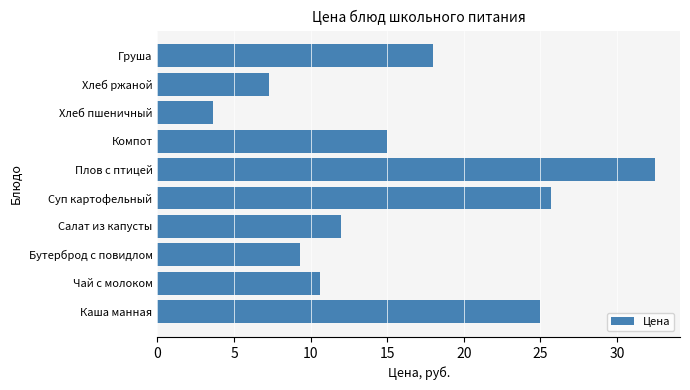

What is the sum of all values?

159.0